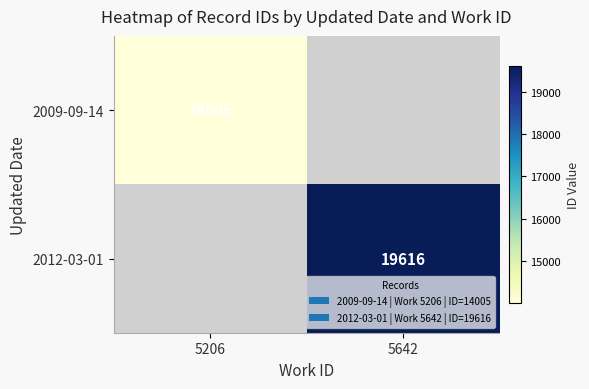

True or false: 2012-03-01 has a value of 19616 at 5642.

True